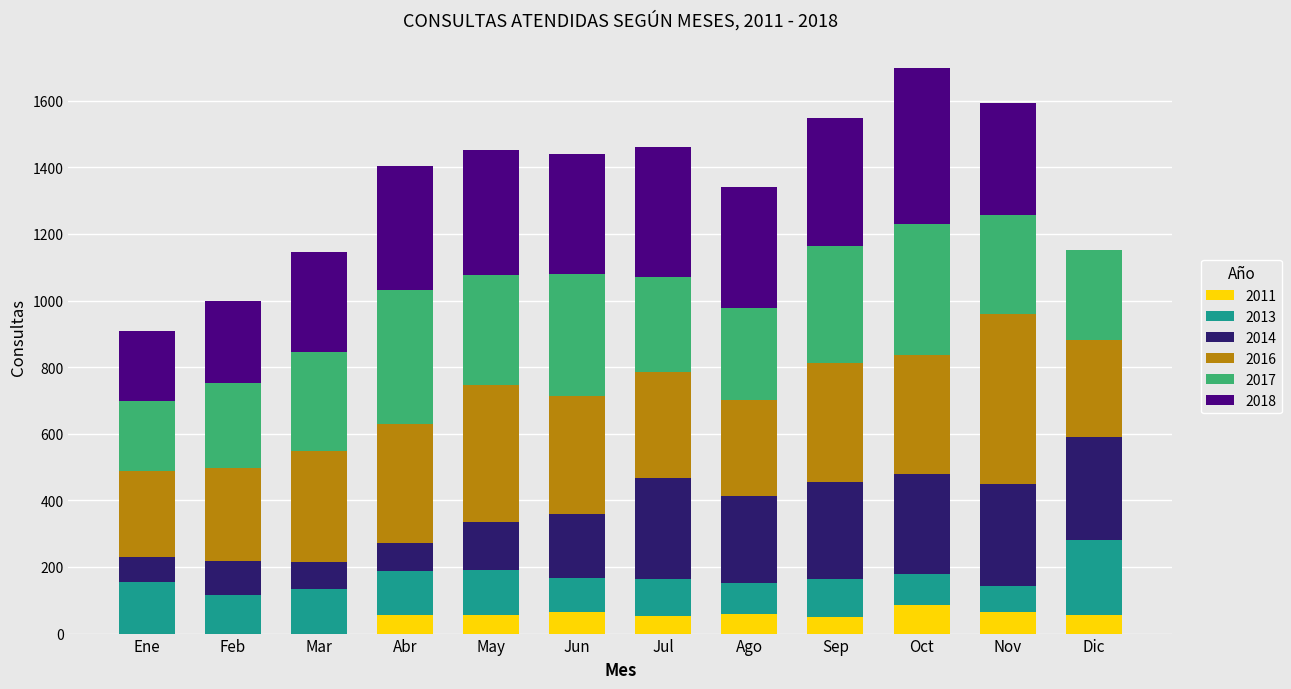

What is the sum of all 2011 values?

549